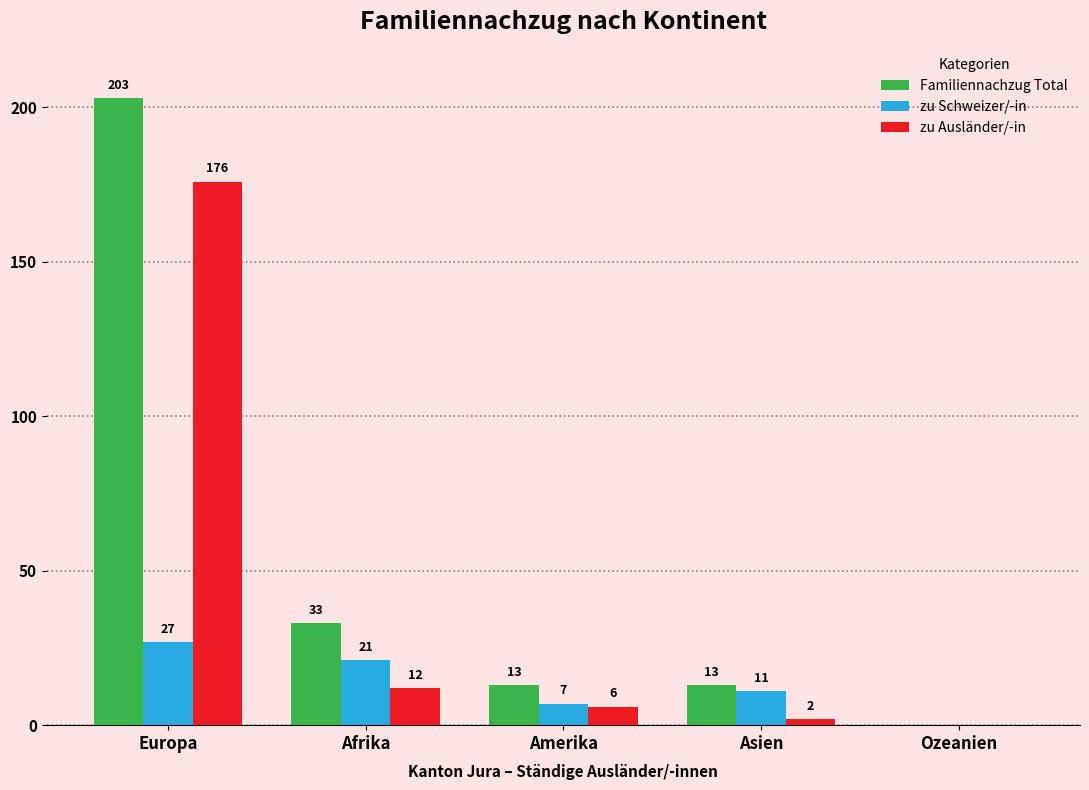

Which series has the largest total across all categories?

Familiennachzug Total